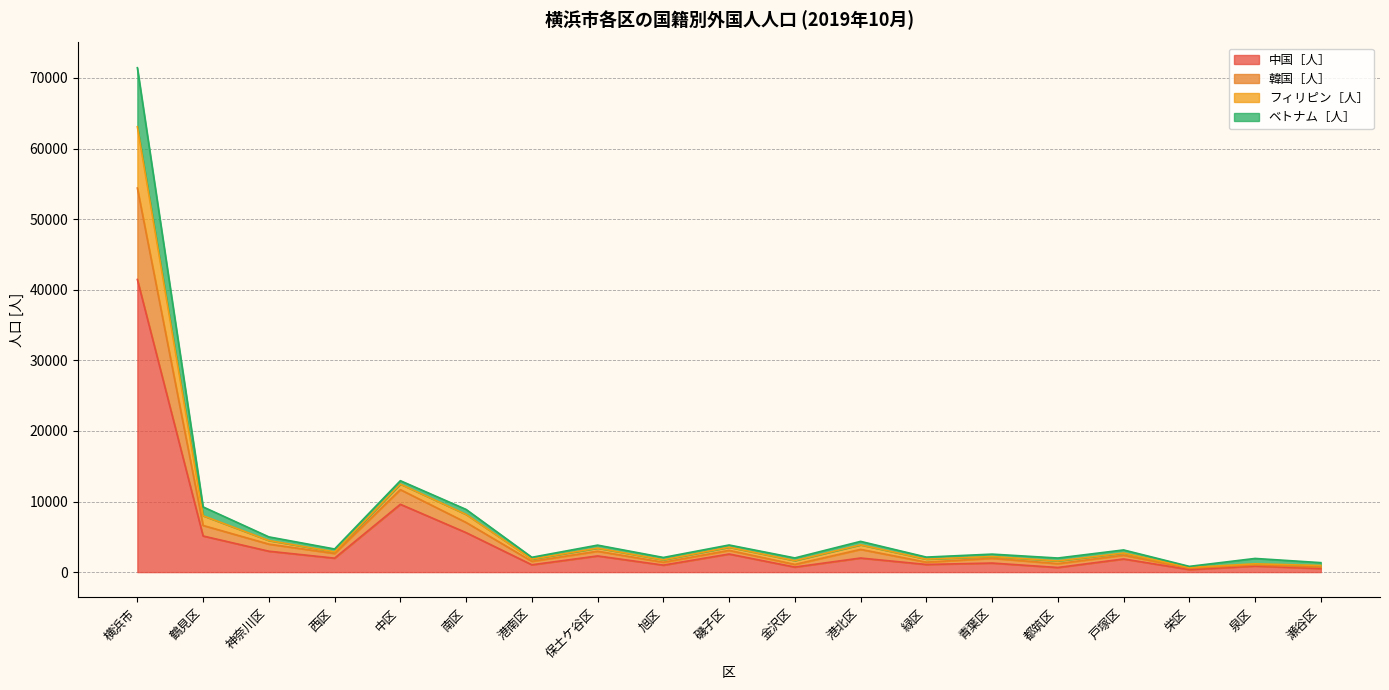

True or false: フィリピン［人］ and 中国［人］ intersect in this chart.

False